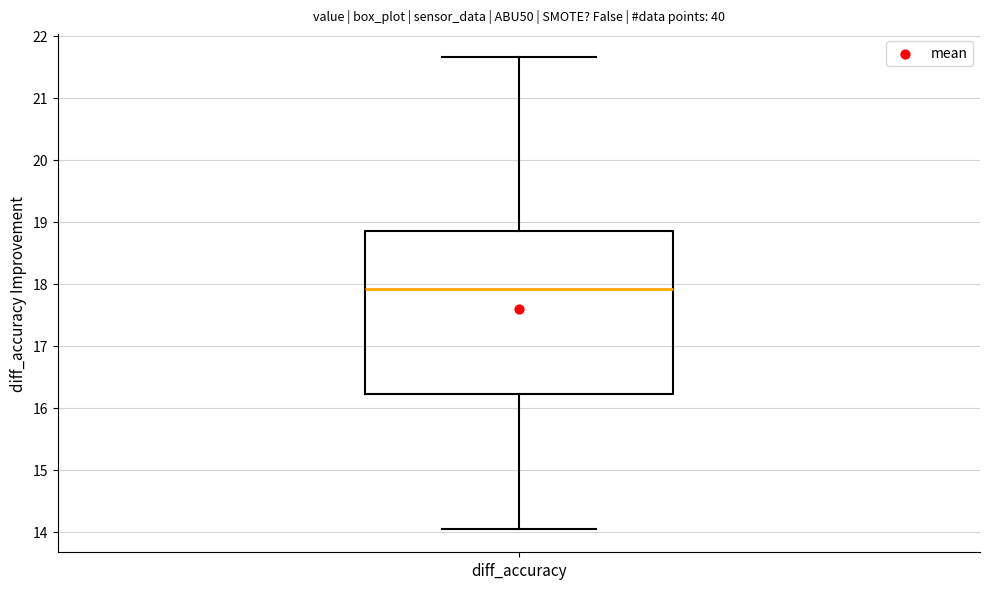

Read this box plot against the y-axis: the position of the median line, the range covered by the box, and the ends of both whiskers. The values are not printed on the chart, so give them approximately, as read against the axis.

median 17.9, box 16.2 to 18.9, whiskers 14.1 to 21.7